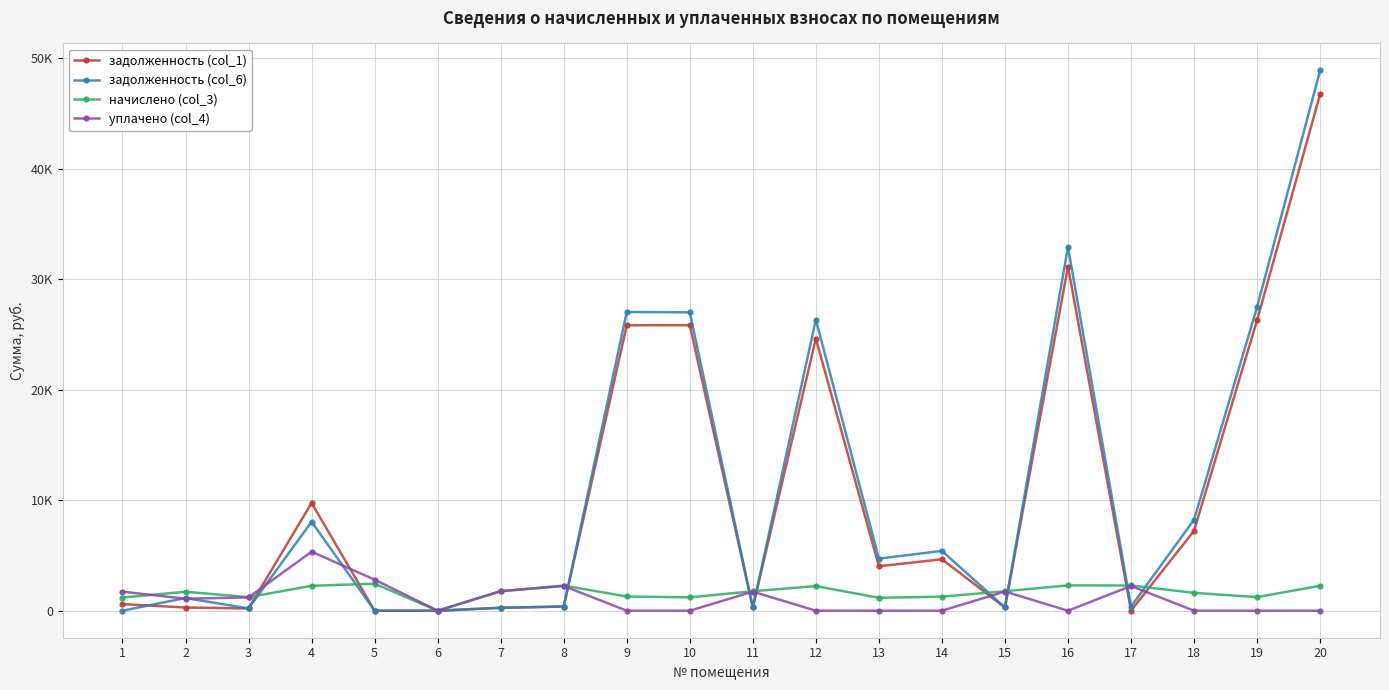

Rank the series by their maximum value, from lowest to highest.

начислено (col_3), уплачено (col_4), задолженность (col_1), задолженность (col_6)